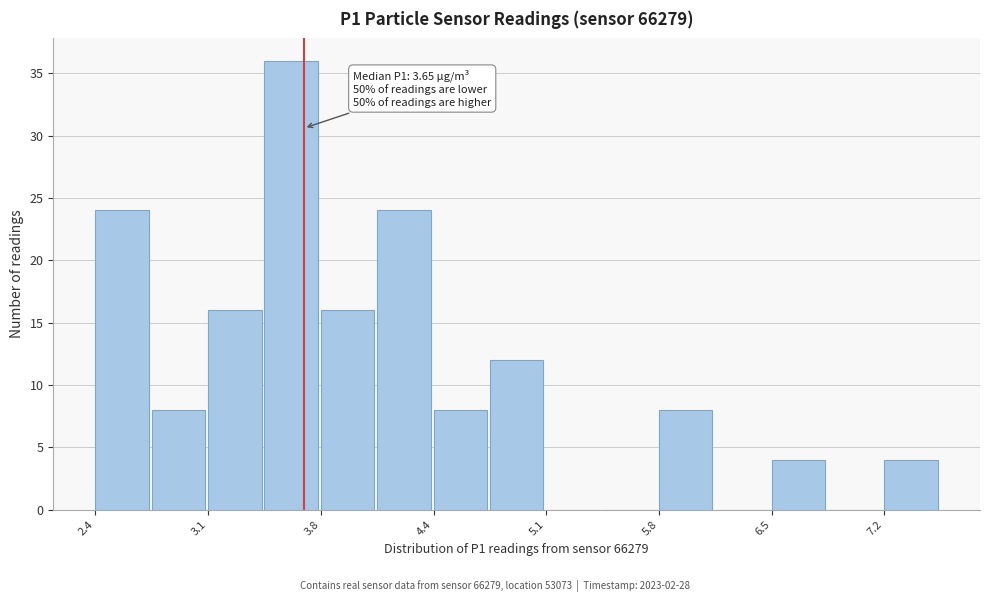

Read against the x-axis, roughly where is the centre of the tallest bar?

3.6